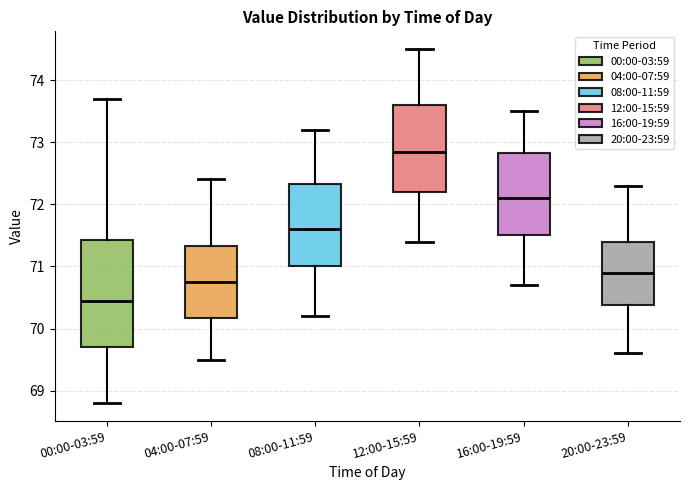

Where does the upper whisker of the box for 16:00-19:59 end on the y-axis? The values are not printed on the chart, so give them approximately, as read against the axis.

73.5